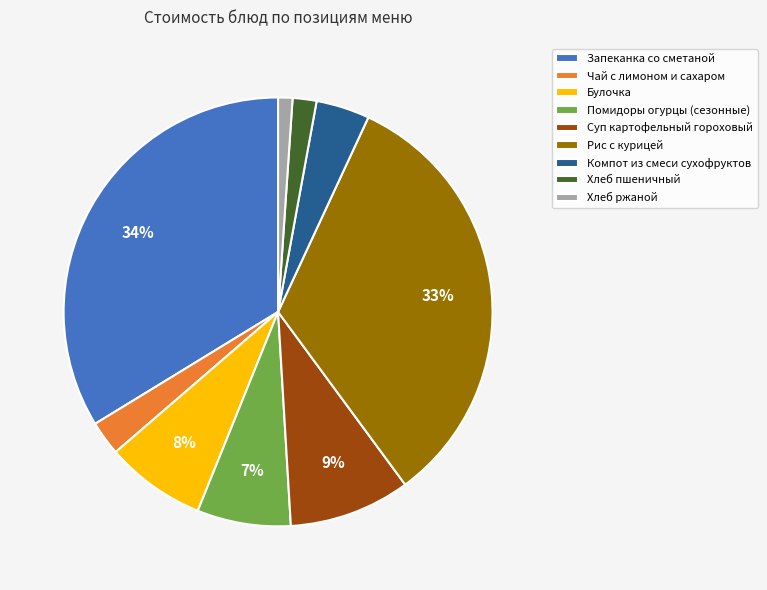

To the nearest percent, what percentage of the pie is Рис с курицей?

33%